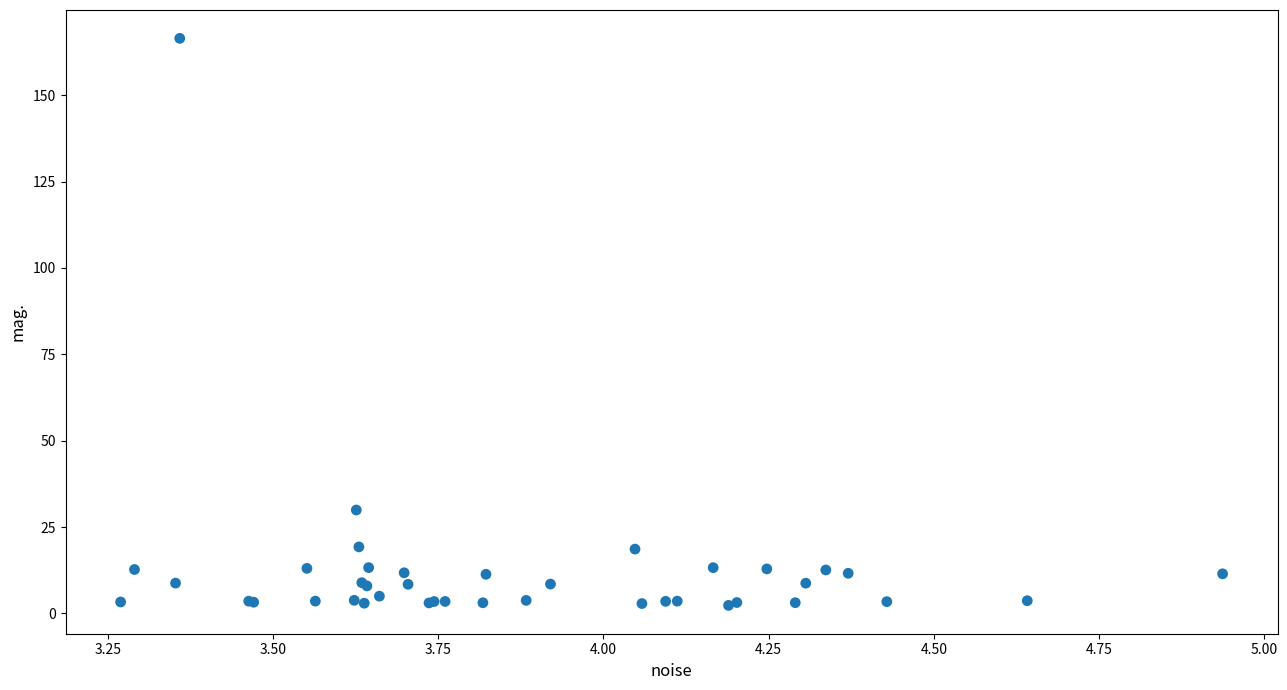

What Y value in the scatter plot is closest to 84?

29.9